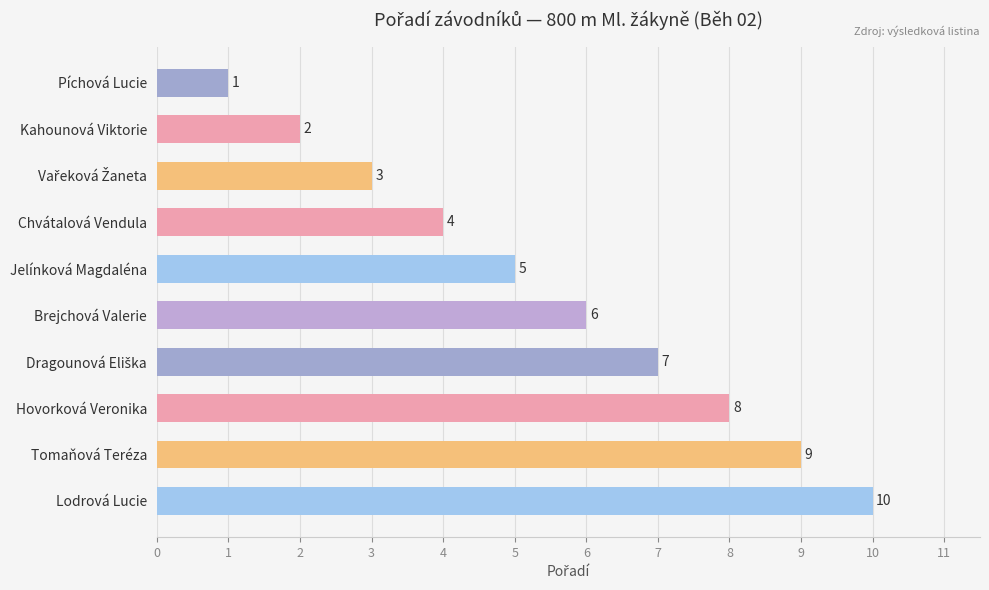

What is the greatest value displayed?

10